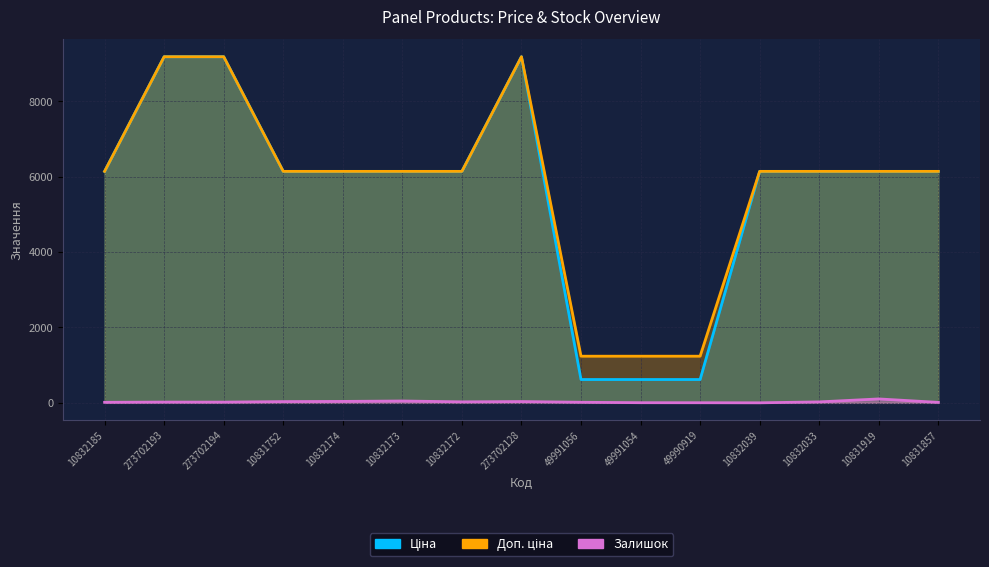

What is the average value of the Ціна series?

5646.9